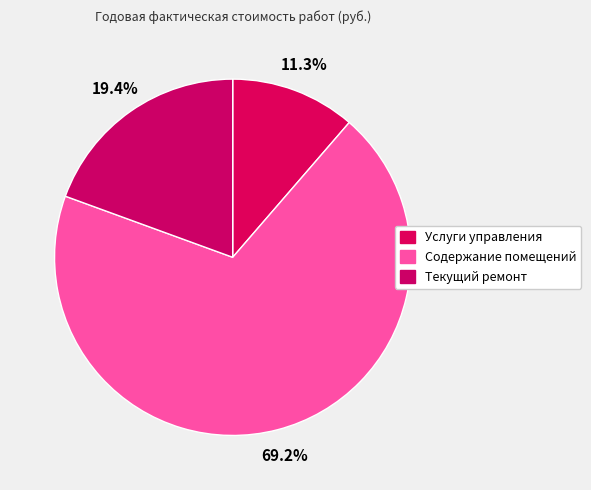

To the nearest percent, what is the difference between the largest and smallest slice percentages?

58%